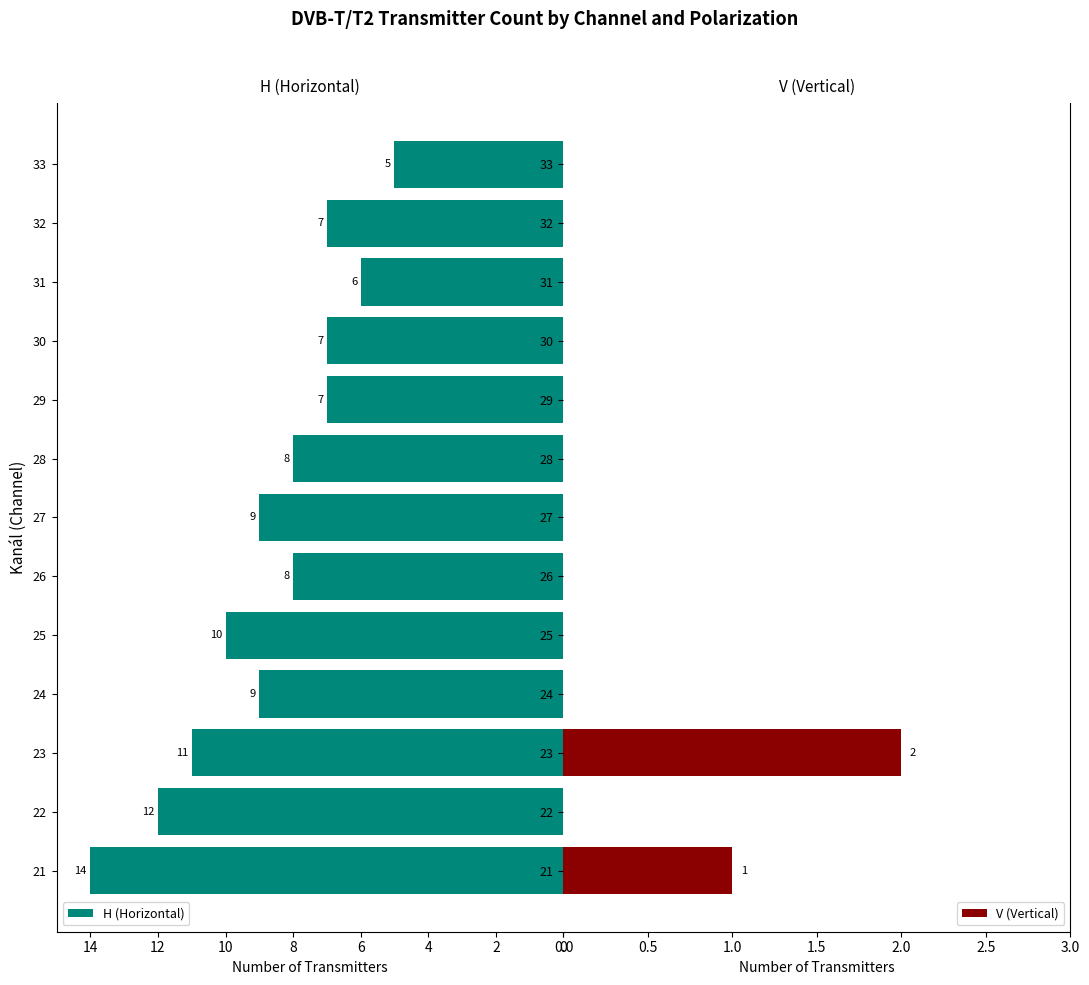

How many H (Horizontal) values are between 7 and 10?

8